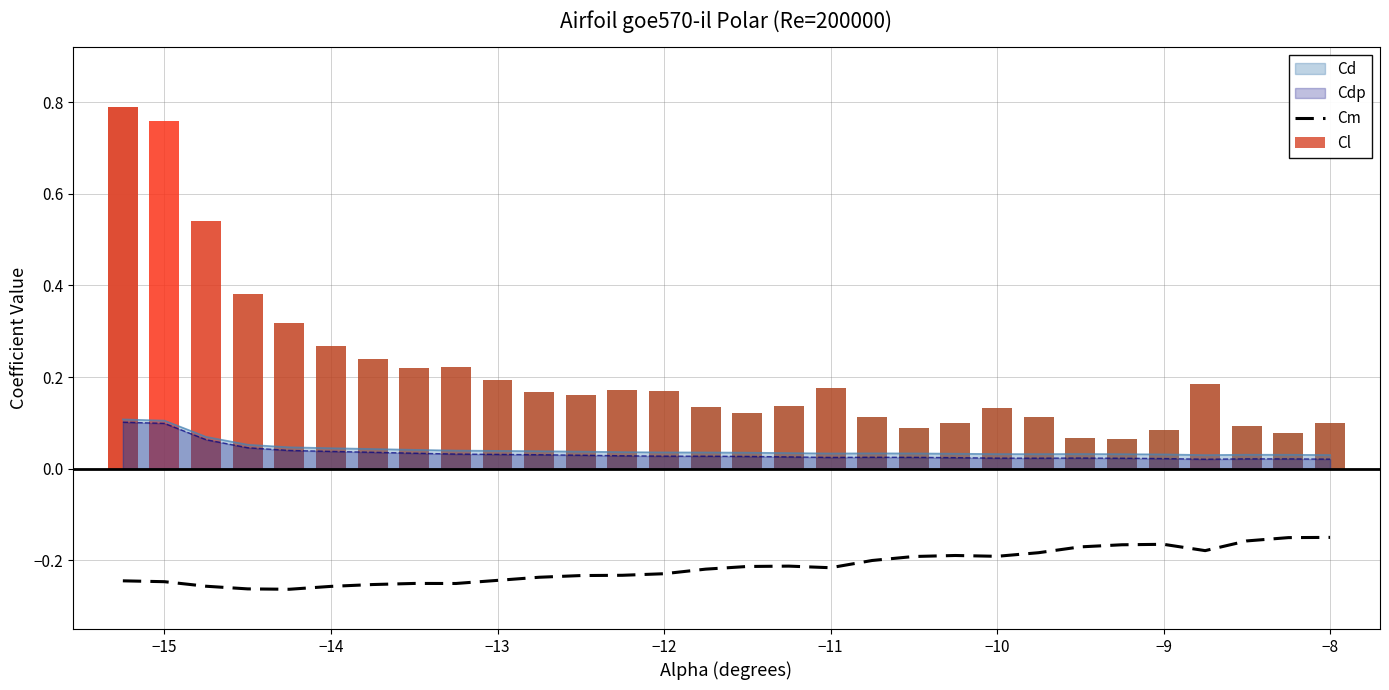

True or false: Cd and Cm intersect in this chart.

False